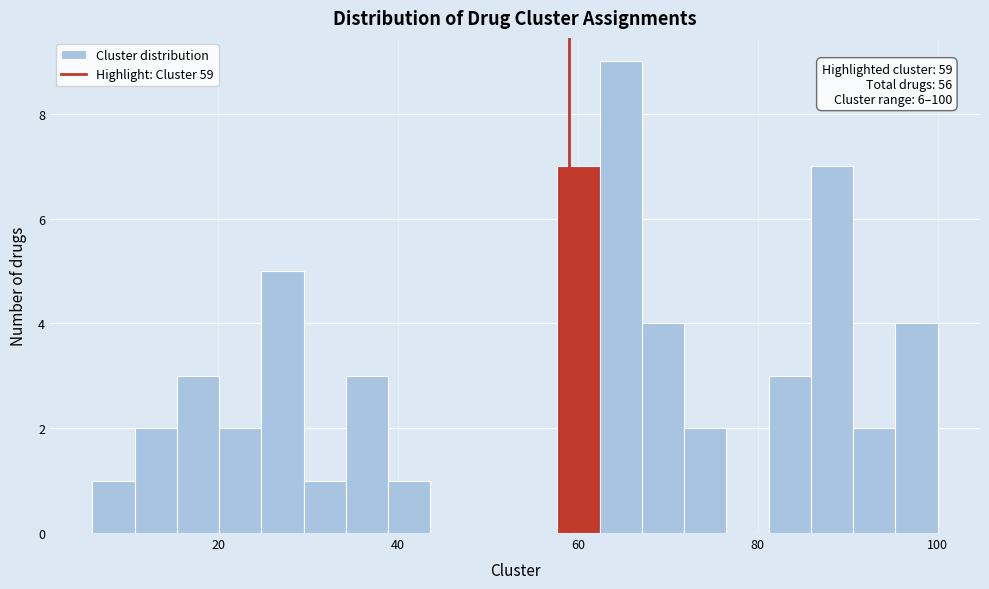

Around what value on the x-axis is the tallest bar? Give the approximate position of its centre, as read against the axis.

64